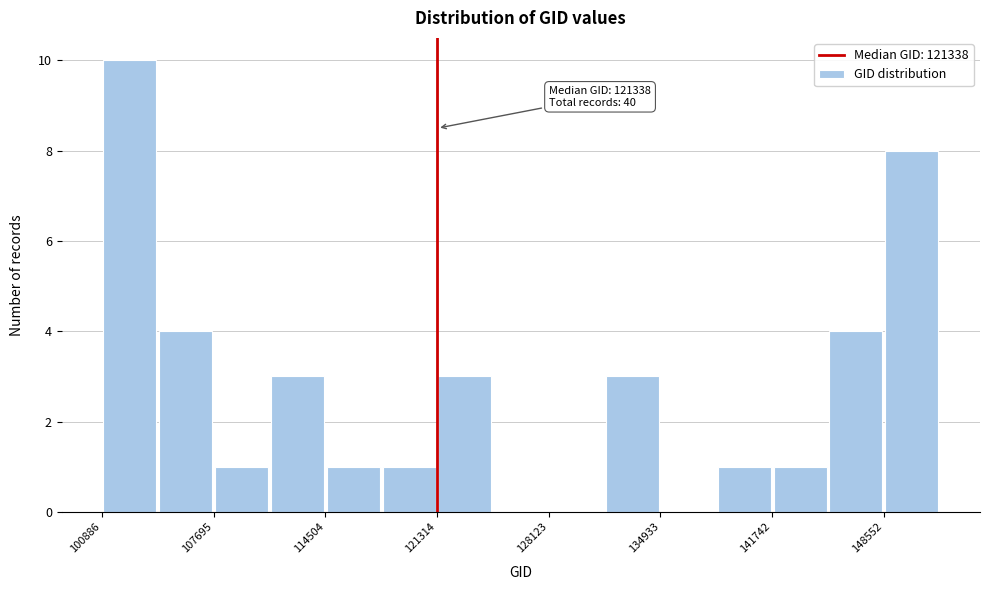

Around what value on the x-axis is the tallest bar? Give the approximate position of its centre, as read against the axis.

103000